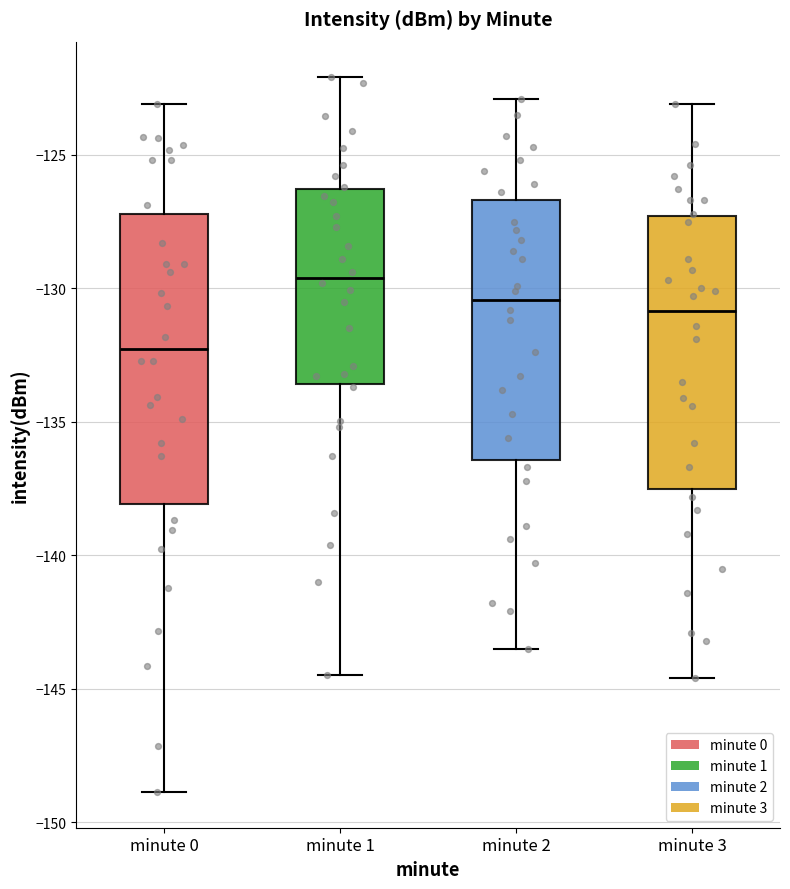

Where does the median line of the box for minute 3 sit on the y-axis? The values are not printed on the chart, so give them approximately, as read against the axis.

-131.0